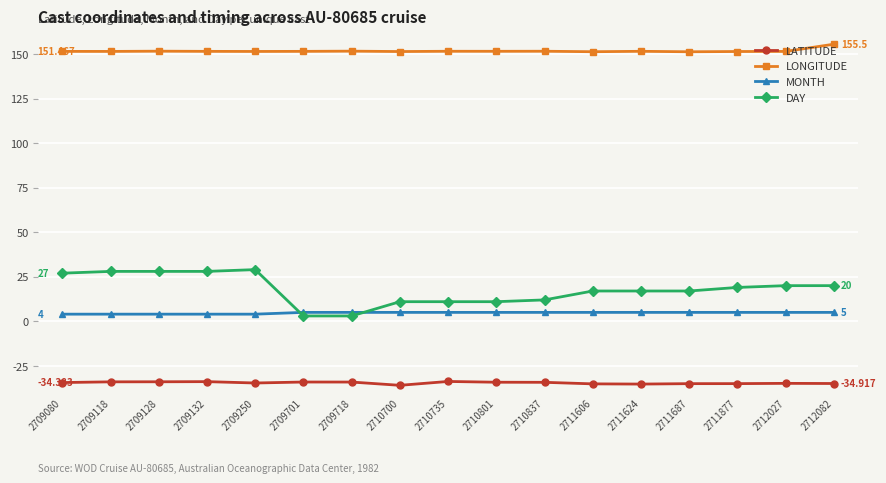

Read the LONGITUDE value at 2710837.

151.6